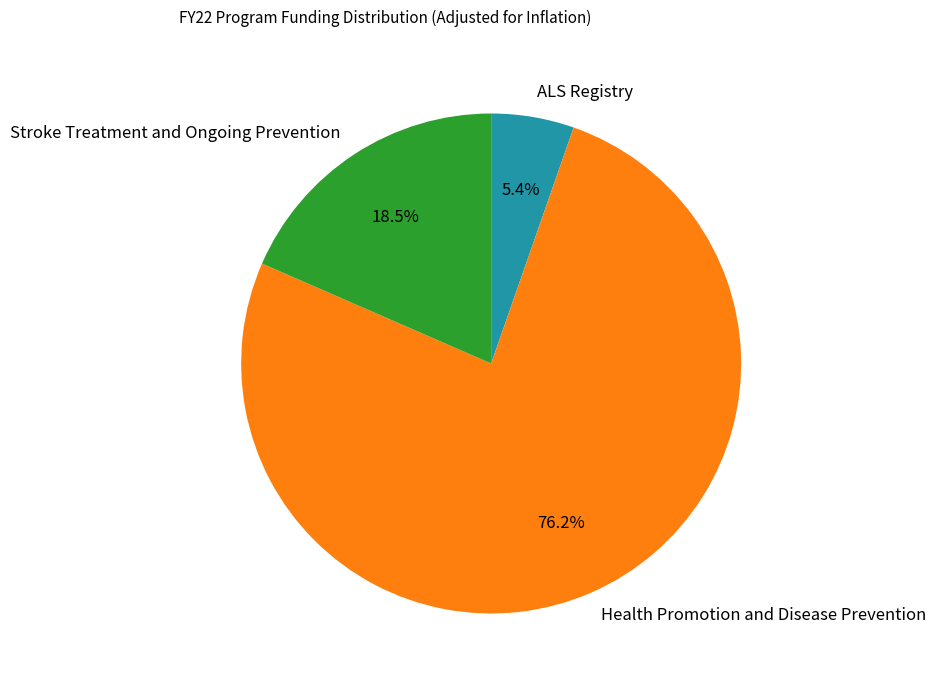

To the nearest percent, what is the difference between the Health Promotion and Disease Prevention and ALS Registry slice percentages?

71%